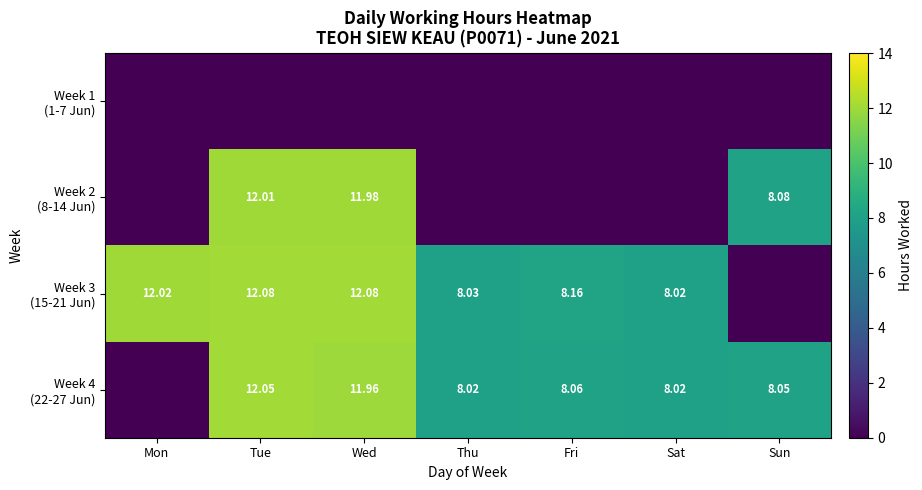

At Sat, list the series in order from largest to smallest.

Week 3 (15-21 Jun), Week 4 (22-27 Jun), Week 1 (1-7 Jun), Week 2 (8-14 Jun)